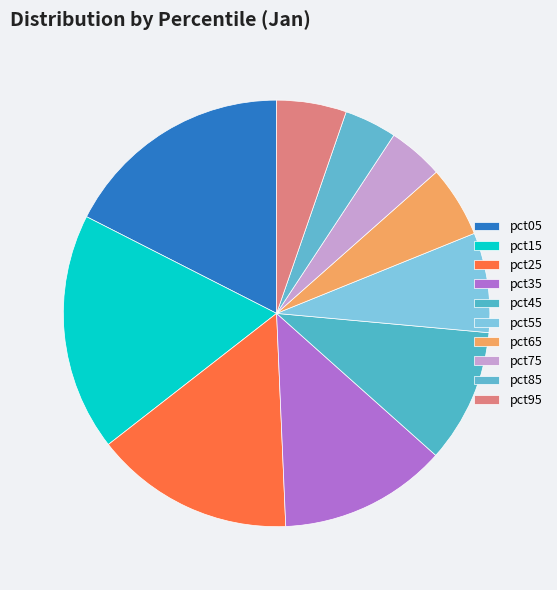

Which category has the biggest portion of the pie?

pct15